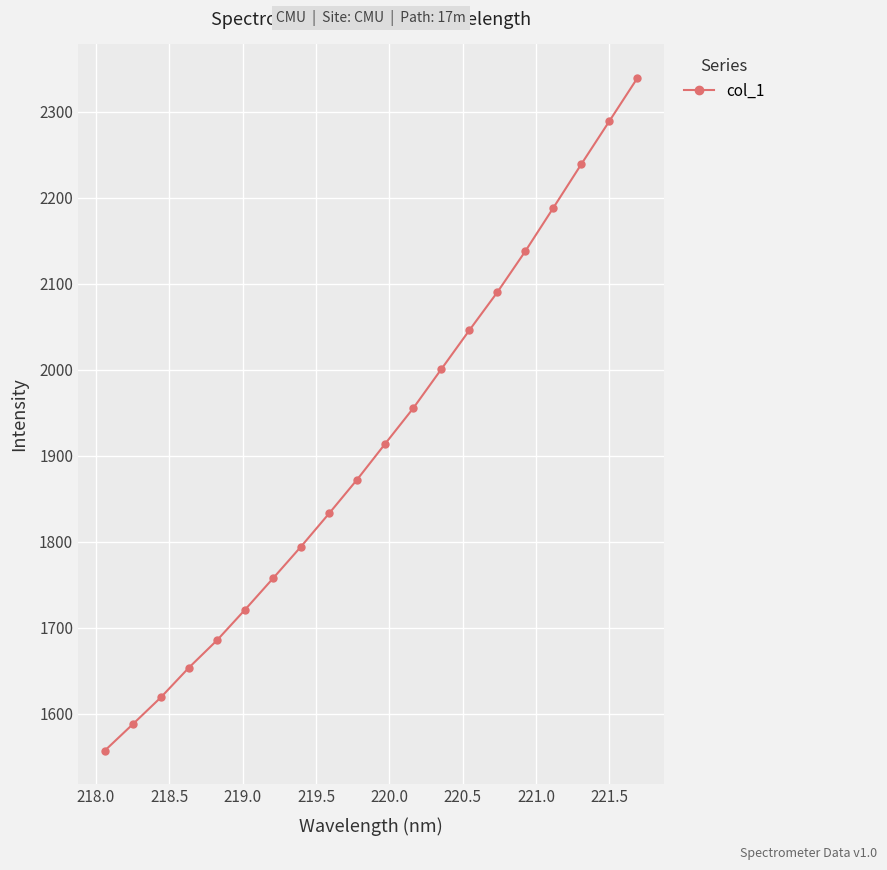

What is the maximum value shown in the chart?

2339.2